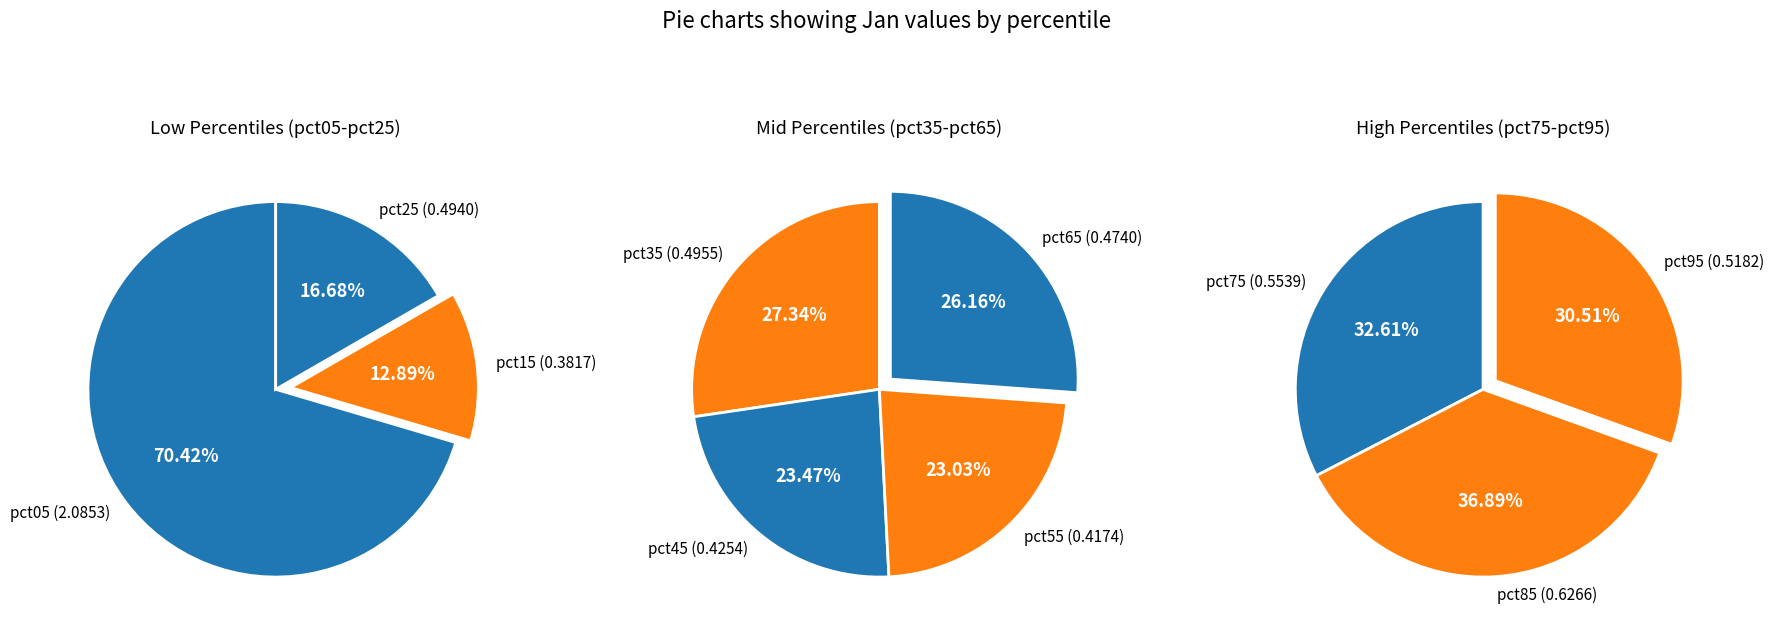

What is the smallest slice in the pie chart?

pct15